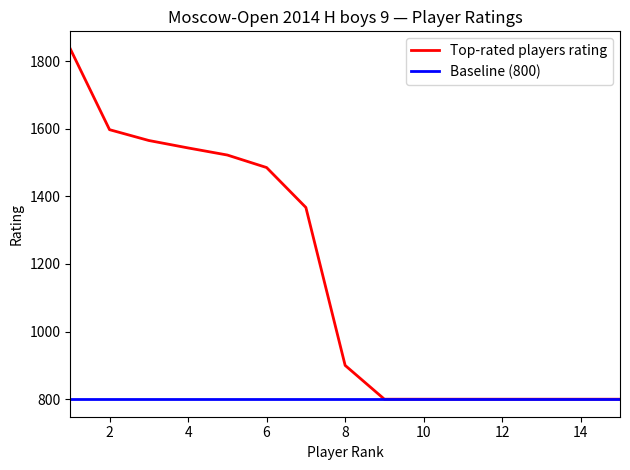

Which series has the largest range (max minus min)?

Top-rated players rating